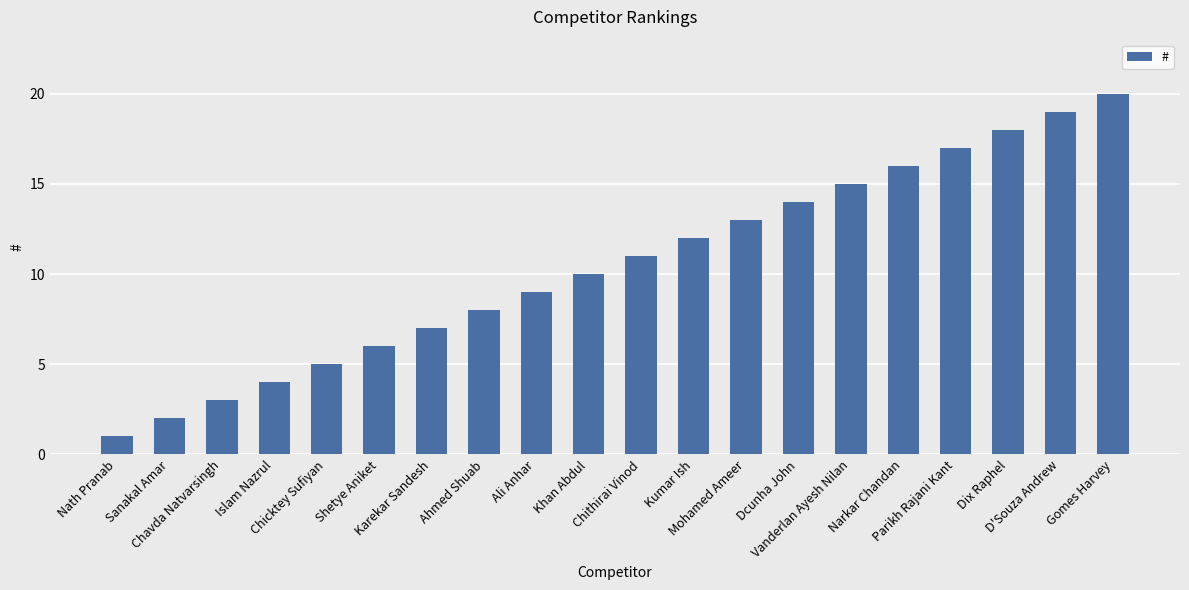

What is the value of the 11th bar from the left?

11